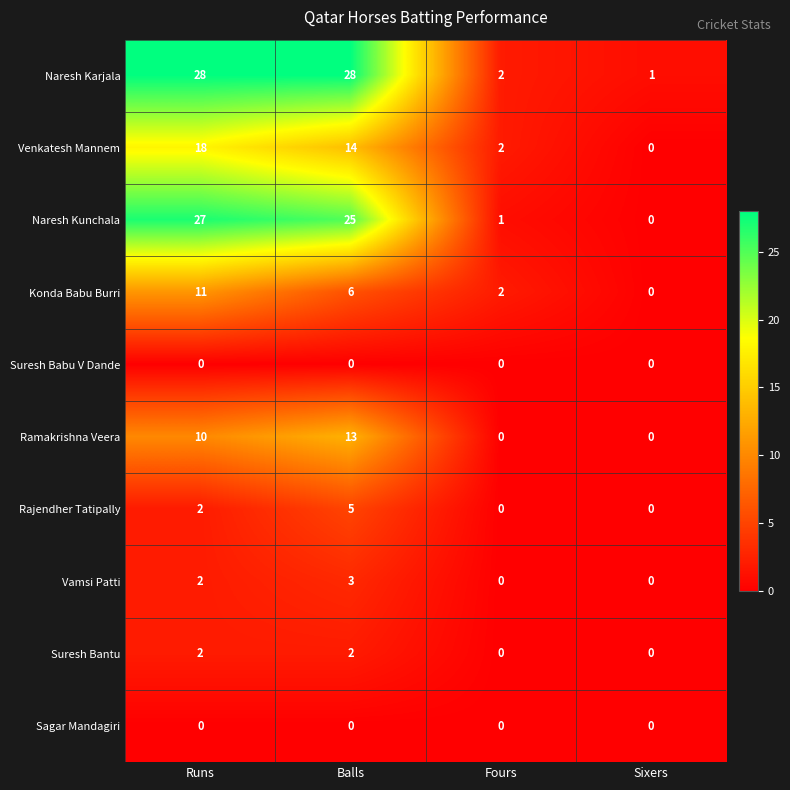

List the labels in order of Naresh Kunchala value, largest first.

Runs, Balls, Fours, Sixers